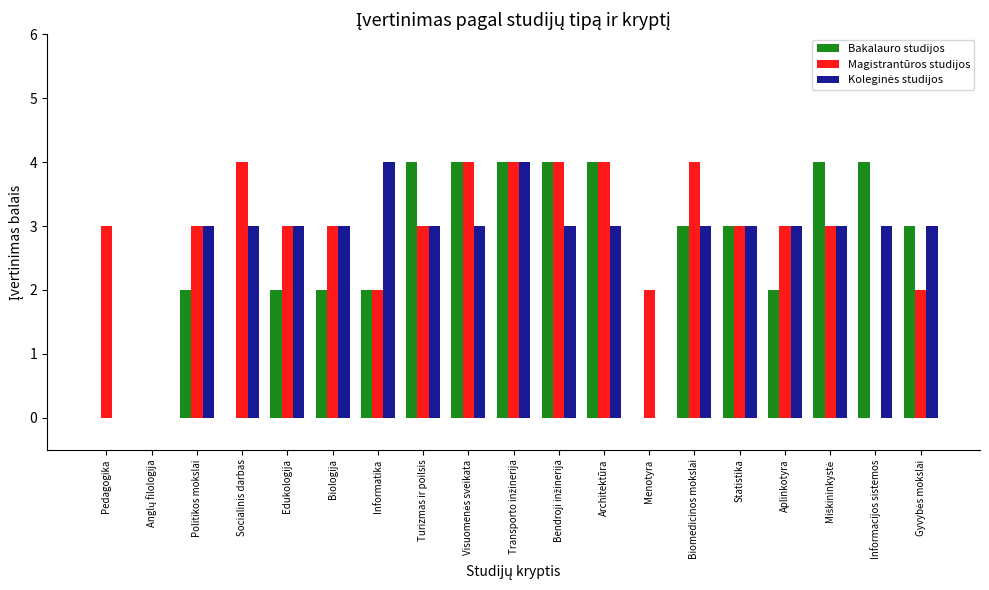

What is the total value across all series at Informacijos sistemos?

7